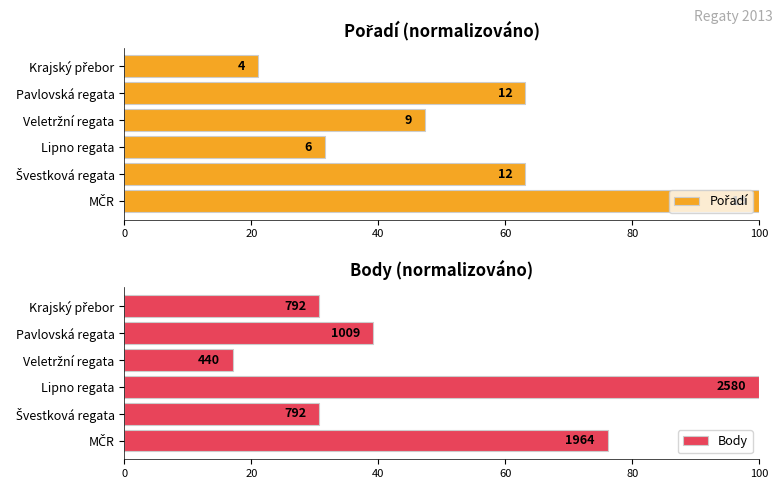

What is the difference between the maximum and minimum values in the Pořadí series?

78.9